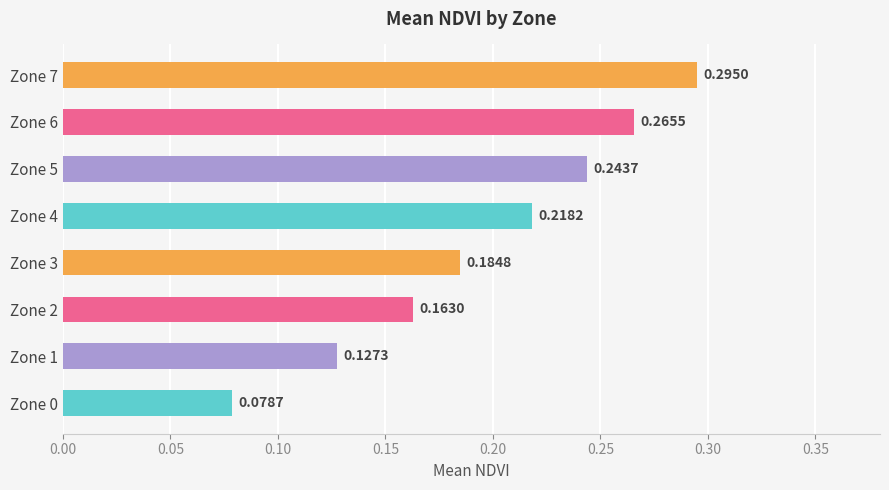

Rank the categories by value from highest to lowest.

Zone 7, Zone 6, Zone 5, Zone 4, Zone 3, Zone 2, Zone 1, Zone 0